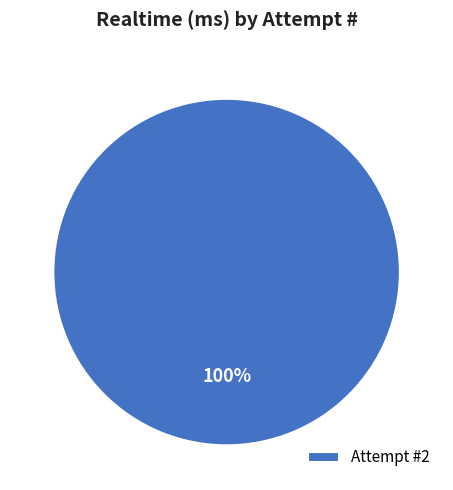

Which category accounts for the majority?

Attempt #2